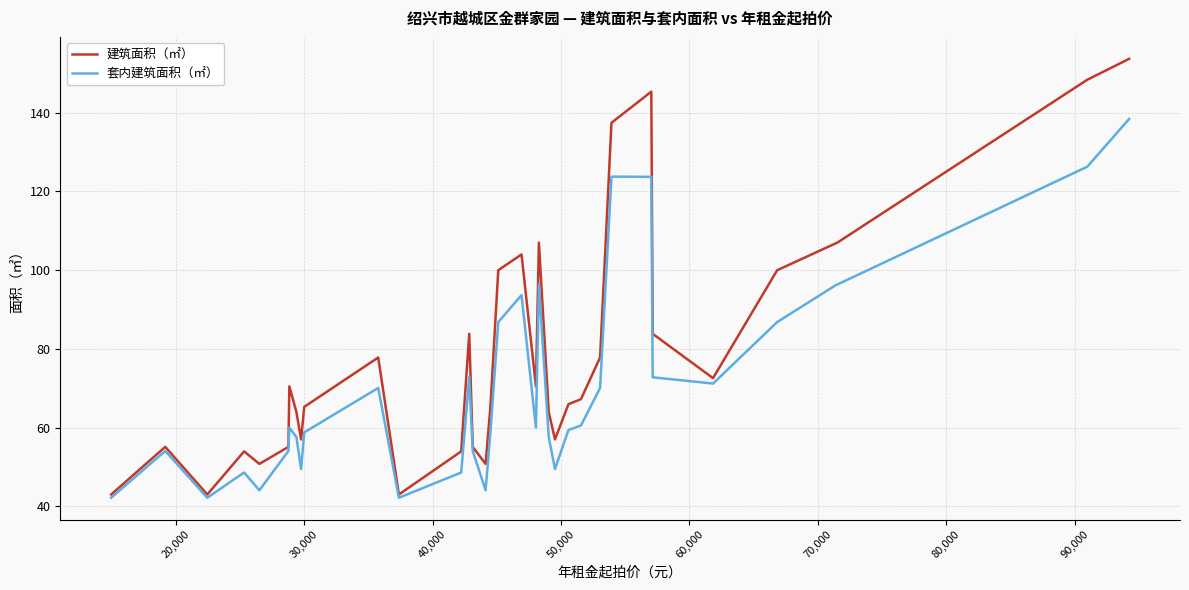

What is the highest value of the 套内建筑面积（㎡） series?

138.4